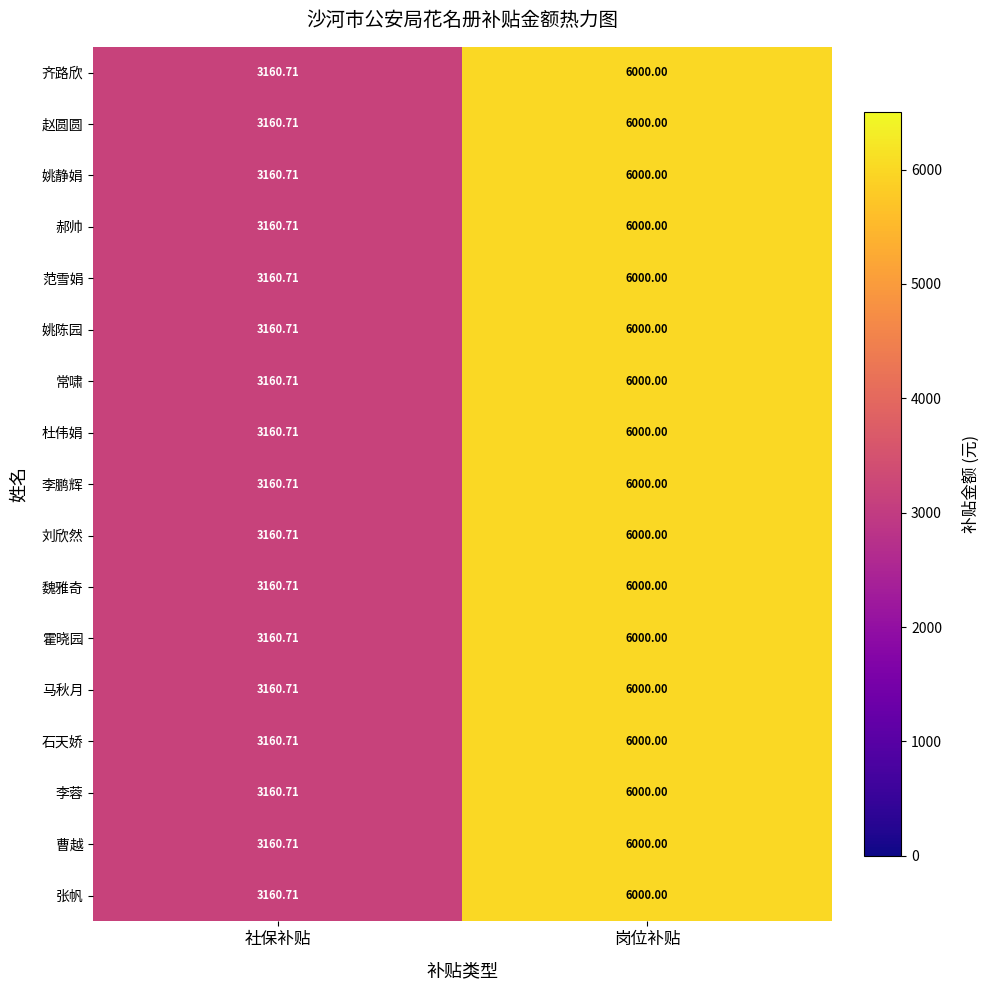

At which label is 马秋月 closest to 4580?

社保补贴